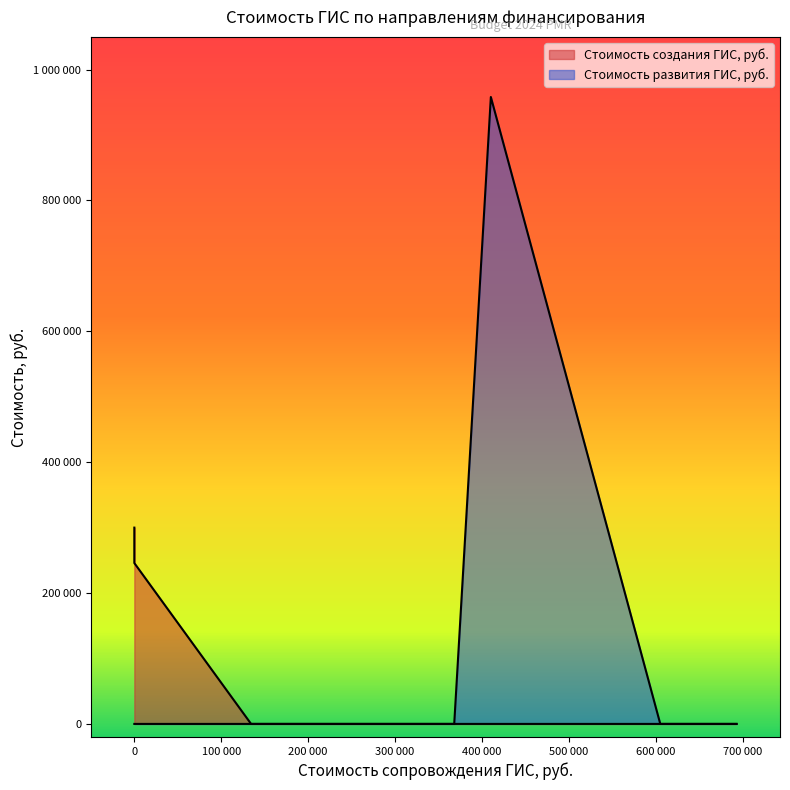

Is the value of Стоимость развития ГИС, руб. at 13 greater than the value of Стоимость создания ГИС, руб. at 9?

No